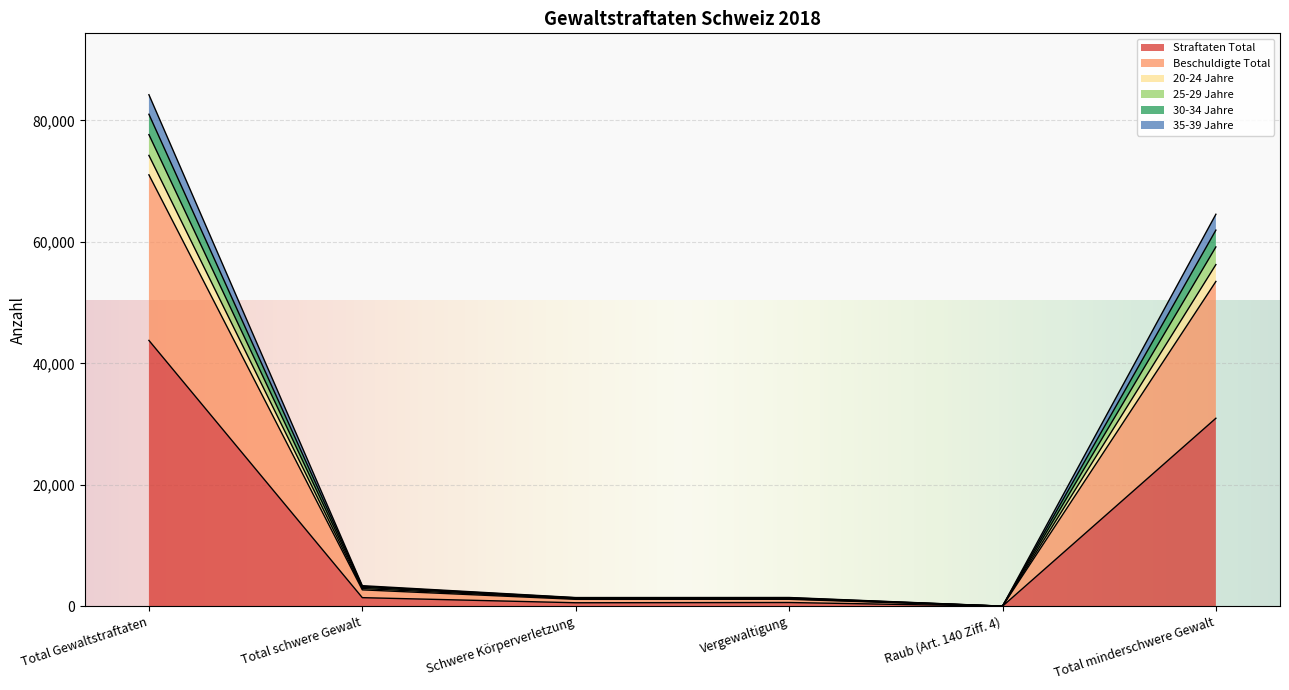

At which label does 35-39 Jahre first exceed 2708?

Total Gewaltstraftaten